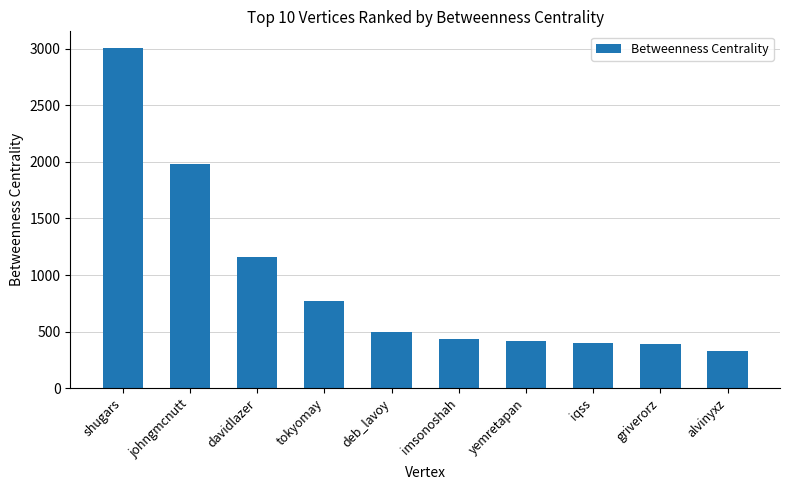

What is the label of the 6th bar from the right?

deb_lavoy